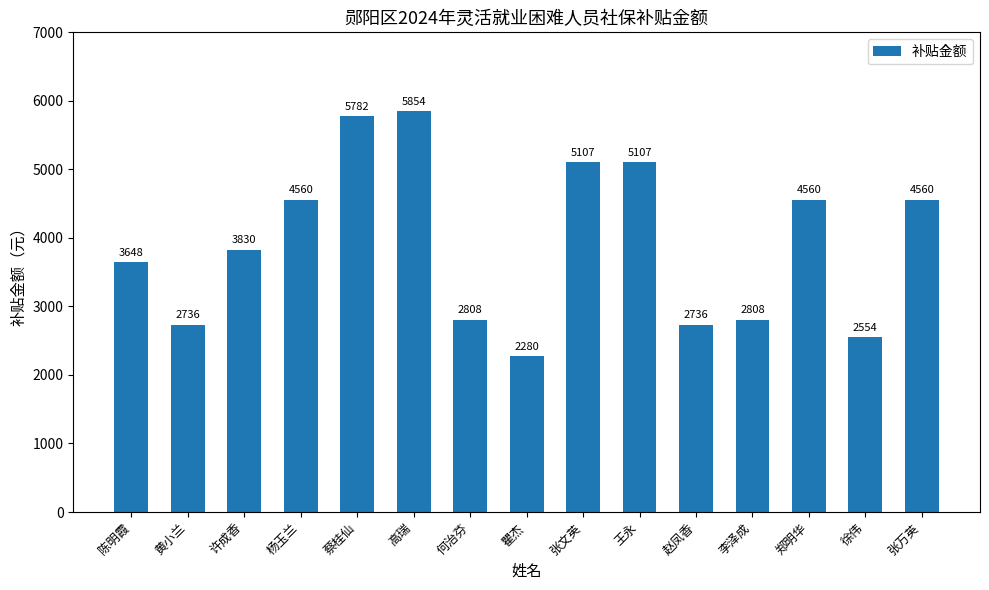

Read the value at 赵凤香, to the nearest 100.

2700